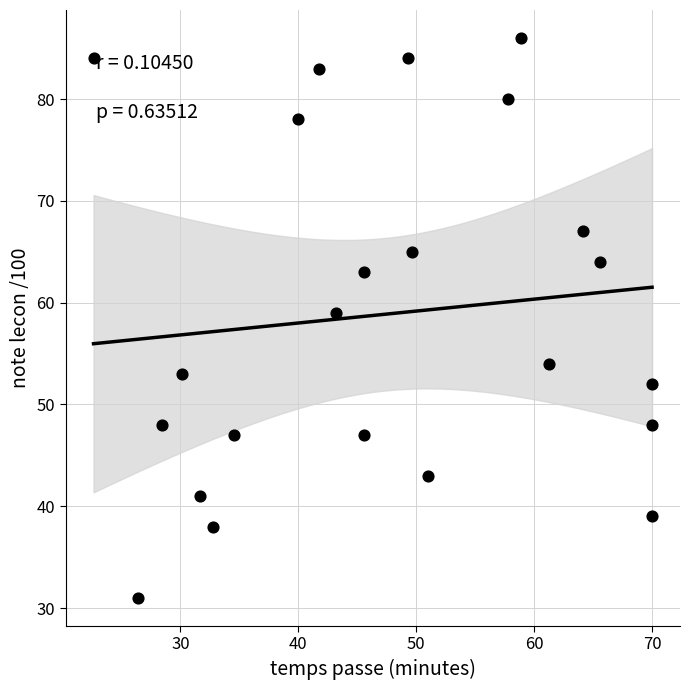

What Y value in the scatter plot is closest to 58?

59